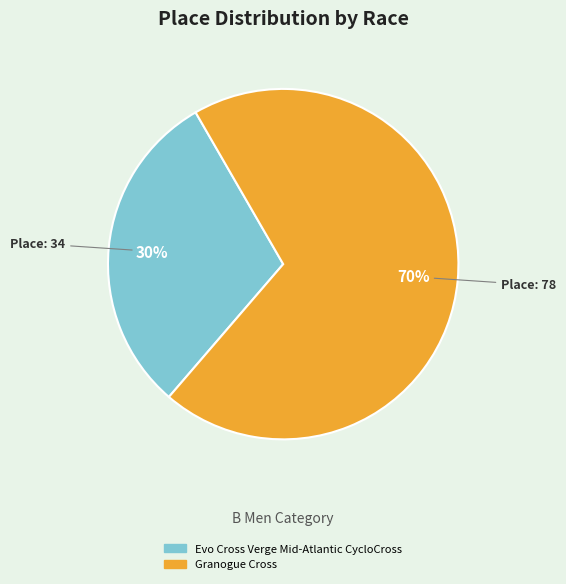

Rank the categories by value from lowest to highest.

Evo Cross Verge Mid-Atlantic CycloCross, Granogue Cross